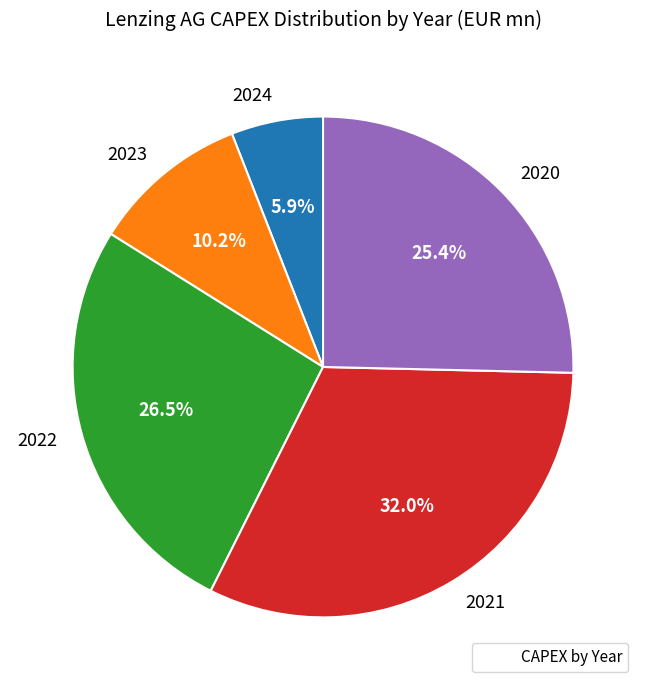

Is there a majority slice in this chart?

No